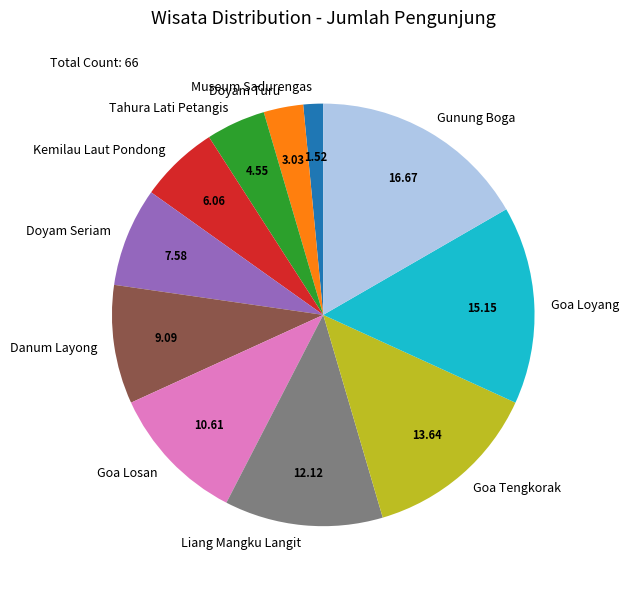

Do Goa Loyang and Danum Layong together represent more than half of the pie?

No